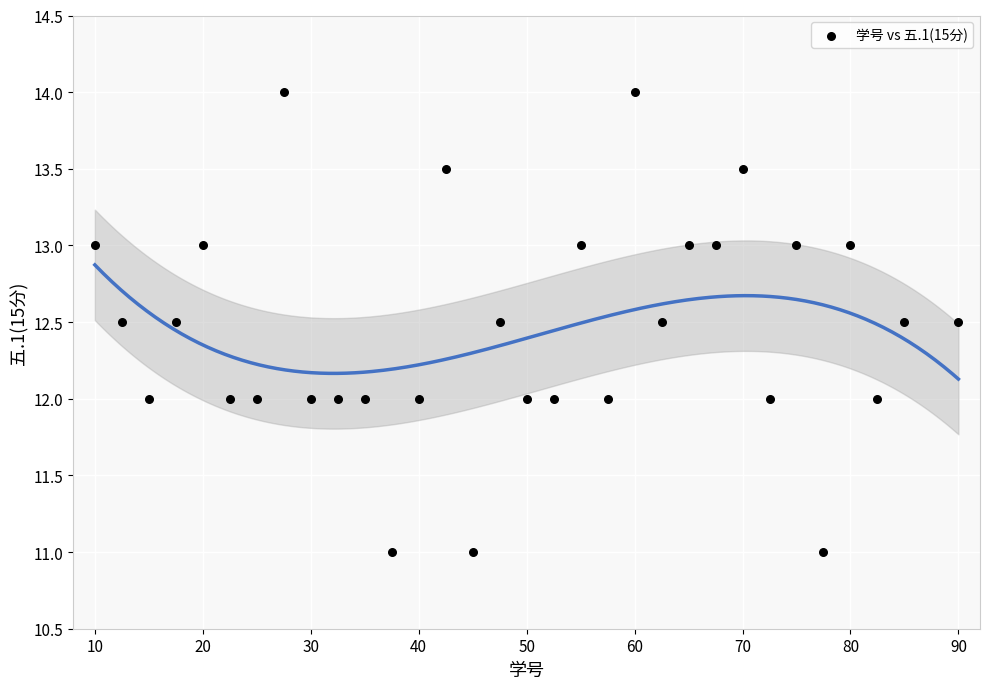

What is the range of X values (max minus min)?

80.0